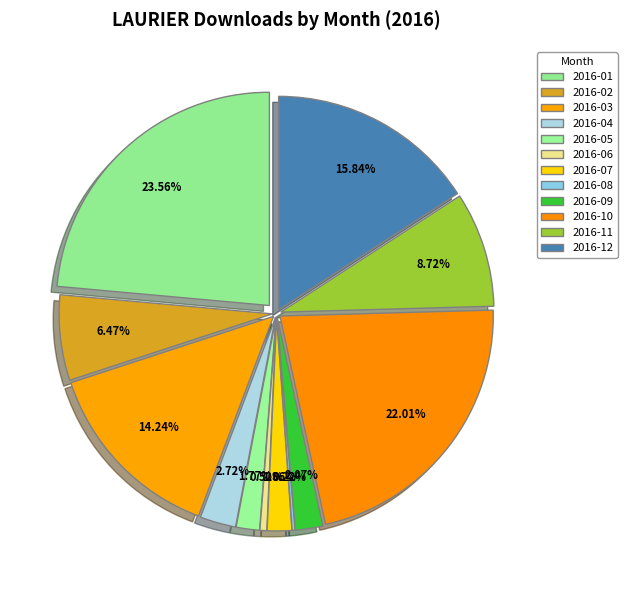

What is the total percentage of 2016-12 and 2016-02?

22.3%